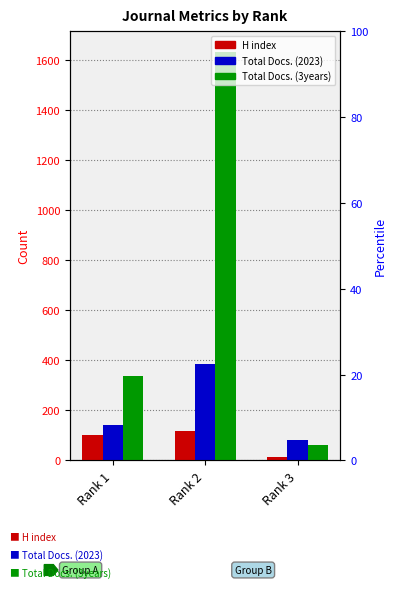

What are all the series names shown in the legend?

H index, Total Docs. (2023), Total Docs. (3years)